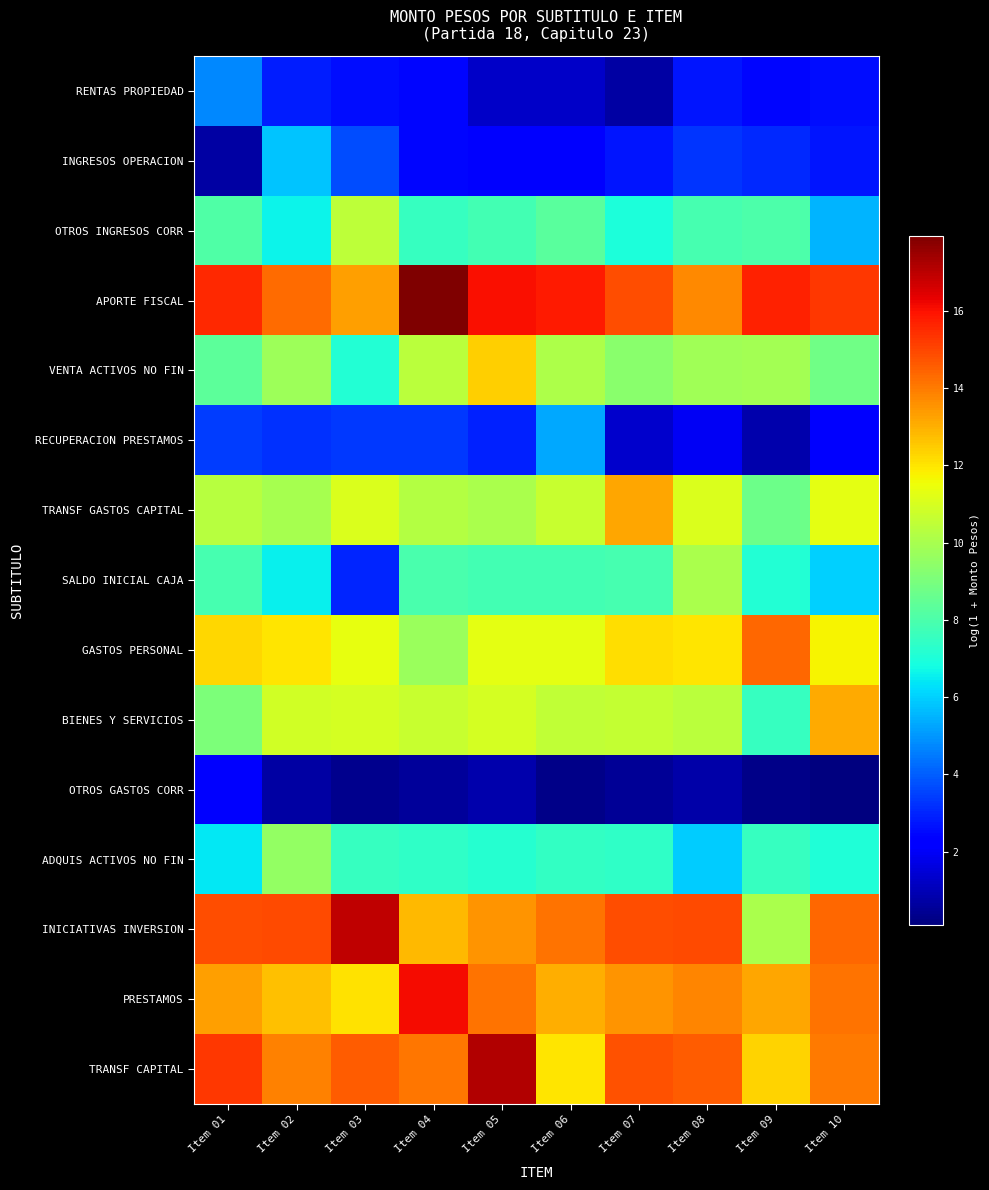

Reading left to right, transcribe all the data shown in this chart.

RENTAS PROPIEDAD: Item 01=4.7	Item 02=2.8	Item 03=2.6	Item 04=2.4	Item 05=1.3	Item 06=1.3	Item 07=0.7	Item 08=2.8	Item 09=2.4	Item 10=2.6
INGRESOS OPERACION: Item 01=0.7	Item 02=5.8	Item 03=3.7	Item 04=2.4	Item 05=2.3	Item 06=2.3	Item 07=2.7	Item 08=3.3	Item 09=3.1	Item 10=2.7
OTROS INGRESOS CORR: Item 01=8.1	Item 02=6.6	Item 03=10.5	Item 04=7.6	Item 05=7.8	Item 06=8.3	Item 07=7.0	Item 08=7.9	Item 09=8.0	Item 10=5.5
APORTE FISCAL: Item 01=15.6	Item 02=14.3	Item 03=13.3	Item 04=18.0	Item 05=16.0	Item 06=15.8	Item 07=14.9	Item 08=13.7	Item 09=15.7	Item 10=15.2
VENTA ACTIVOS NO FIN: Item 01=8.4	Item 02=9.8	Item 03=7.1	Item 04=10.4	Item 05=12.4	Item 06=10.1	Item 07=9.3	Item 08=9.8	Item 09=9.9	Item 10=8.8
RECUPERACION PRESTAMOS: Item 01=3.4	Item 02=3.2	Item 03=3.4	Item 04=3.3	Item 05=2.9	Item 06=5.3	Item 07=1.3	Item 08=1.9	Item 09=0.9	Item 10=2.4
TRANSF GASTOS CAPITAL: Item 01=10.3	Item 02=10.0	Item 03=11.1	Item 04=10.3	Item 05=10.0	Item 06=10.7	Item 07=13.2	Item 08=11.1	Item 09=8.7	Item 10=11.3
SALDO INICIAL CAJA: Item 01=7.9	Item 02=6.5	Item 03=3.0	Item 04=7.9	Item 05=7.8	Item 06=7.8	Item 07=7.9	Item 08=10.0	Item 09=7.1	Item 10=6.0
GASTOS PERSONAL: Item 01=12.3	Item 02=12.0	Item 03=11.3	Item 04=9.7	Item 05=11.3	Item 06=11.3	Item 07=12.1	Item 08=12.0	Item 09=14.3	Item 10=11.7
BIENES Y SERVICIOS: Item 01=9.1	Item 02=10.9	Item 03=10.9	Item 04=10.6	Item 05=11.0	Item 06=10.5	Item 07=10.6	Item 08=10.4	Item 09=7.5	Item 10=13.1
OTROS GASTOS CORR: Item 01=2.4	Item 02=0.7	Item 03=0.4	Item 04=0.6	Item 05=0.9	Item 06=0.3	Item 07=0.5	Item 08=0.8	Item 09=0.3	Item 10=0.1
ADQUIS ACTIVOS NO FIN: Item 01=6.4	Item 02=9.5	Item 03=7.6	Item 04=7.4	Item 05=7.2	Item 06=7.5	Item 07=7.4	Item 08=6.0	Item 09=7.5	Item 10=7.0
INICIATIVAS INVERSION: Item 01=14.8	Item 02=14.9	Item 03=16.9	Item 04=12.8	Item 05=13.6	Item 06=14.2	Item 07=14.8	Item 08=14.9	Item 09=10.1	Item 10=14.4
PRESTAMOS: Item 01=13.3	Item 02=12.7	Item 03=12.1	Item 04=16.1	Item 05=14.1	Item 06=13.0	Item 07=13.5	Item 08=13.8	Item 09=13.2	Item 10=14.1
TRANSF CAPITAL: Item 01=15.2	Item 02=13.9	Item 03=14.6	Item 04=14.1	Item 05=17.2	Item 06=12.0	Item 07=14.8	Item 08=14.6	Item 09=12.3	Item 10=14.0